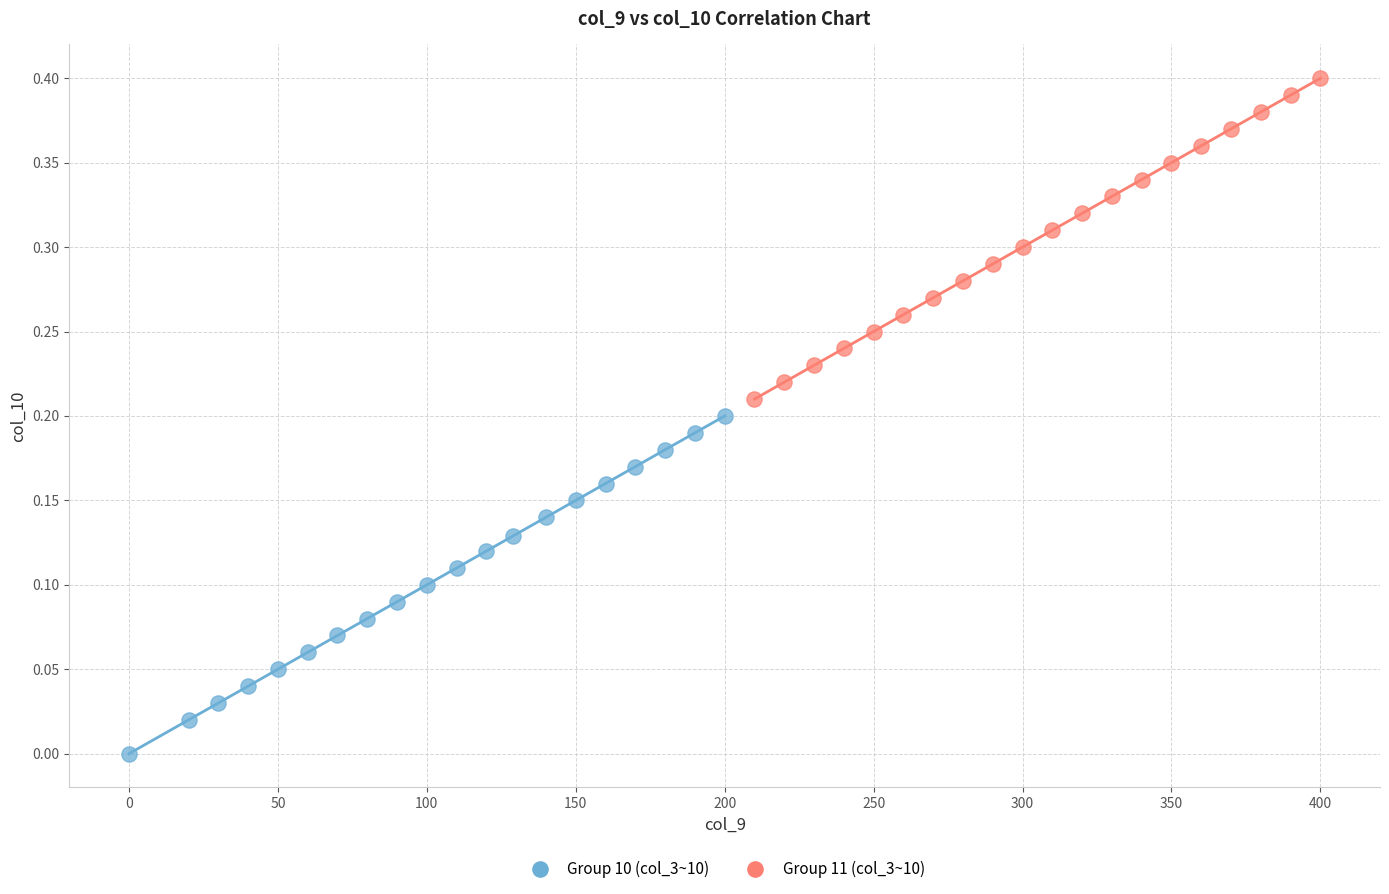

Which series reaches the minimum Y coordinate?

Group 10 (col_3~10)